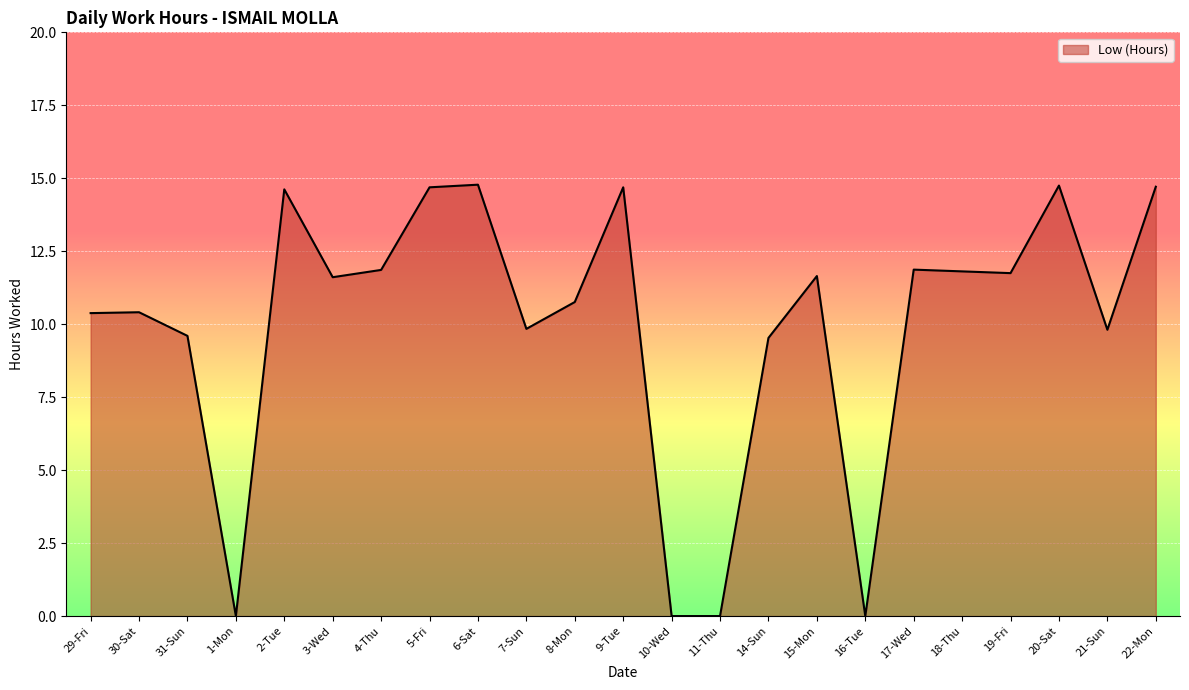

What is the change in value from 11-Thu to 21-Sun?

+9.8